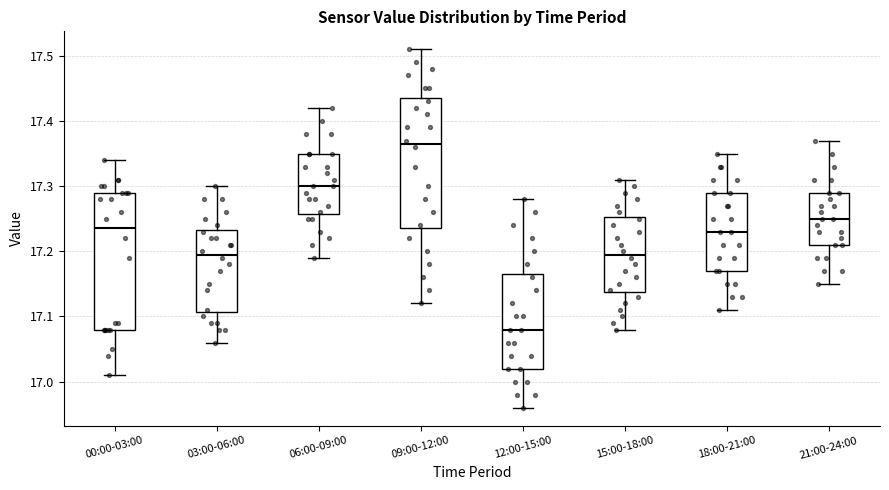

Reading left to right, read every box against the y-axis: the position of its median line, the range the box covers, and the ends of its whiskers. The values are not printed on the chart, so give them approximately, as read against the axis.

00:00-03:00: median 17.24, box 17.08 to 17.29, whiskers 17.01 to 17.34
03:00-06:00: median 17.20, box 17.11 to 17.23, whiskers 17.06 to 17.30
06:00-09:00: median 17.30, box 17.26 to 17.35, whiskers 17.19 to 17.42
09:00-12:00: median 17.37, box 17.24 to 17.44, whiskers 17.12 to 17.51
12:00-15:00: median 17.08, box 17.02 to 17.17, whiskers 16.96 to 17.28
15:00-18:00: median 17.20, box 17.14 to 17.25, whiskers 17.08 to 17.31
18:00-21:00: median 17.23, box 17.17 to 17.29, whiskers 17.11 to 17.35
21:00-24:00: median 17.25, box 17.21 to 17.29, whiskers 17.15 to 17.37